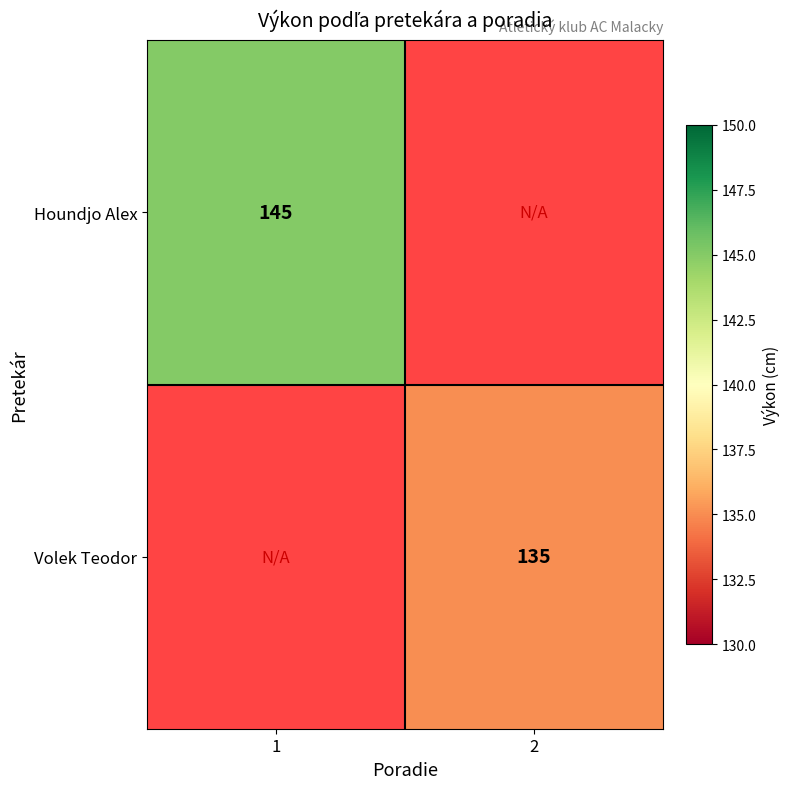

Is it true that Houndjo Alex equals 145 at 1?

True